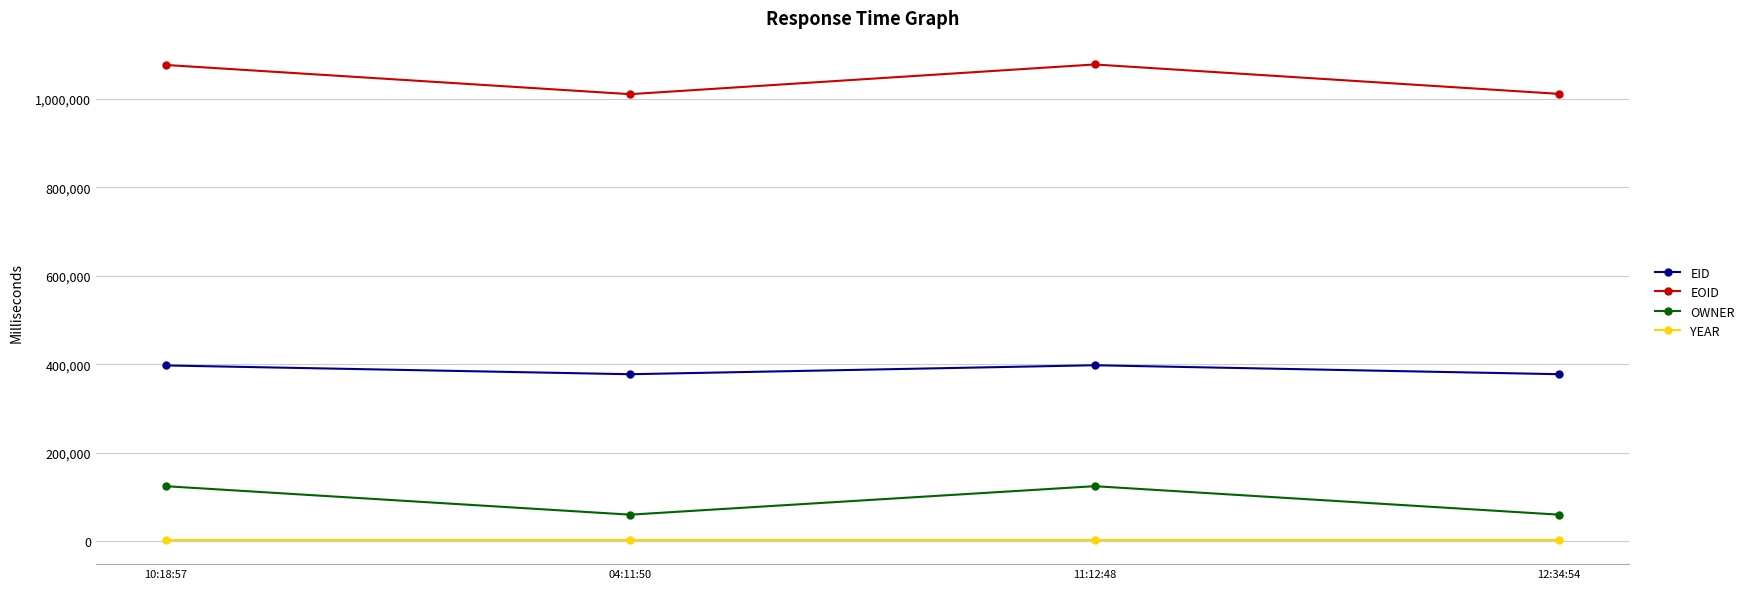

What is the smallest value displayed?

2020